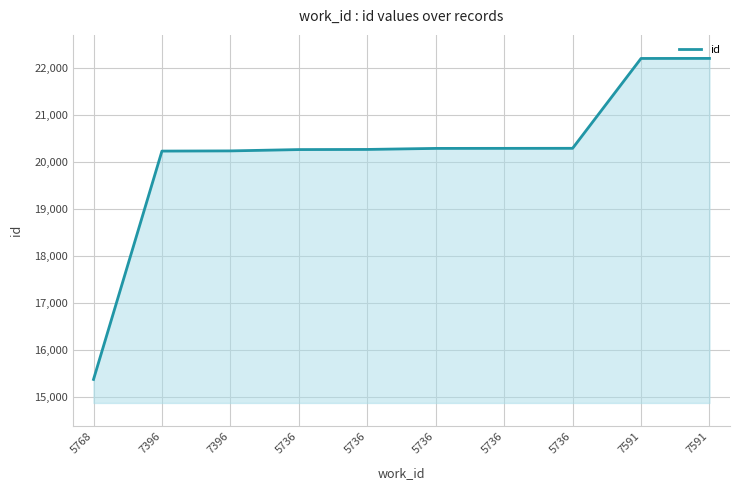

How many lines are shown in the chart?

1